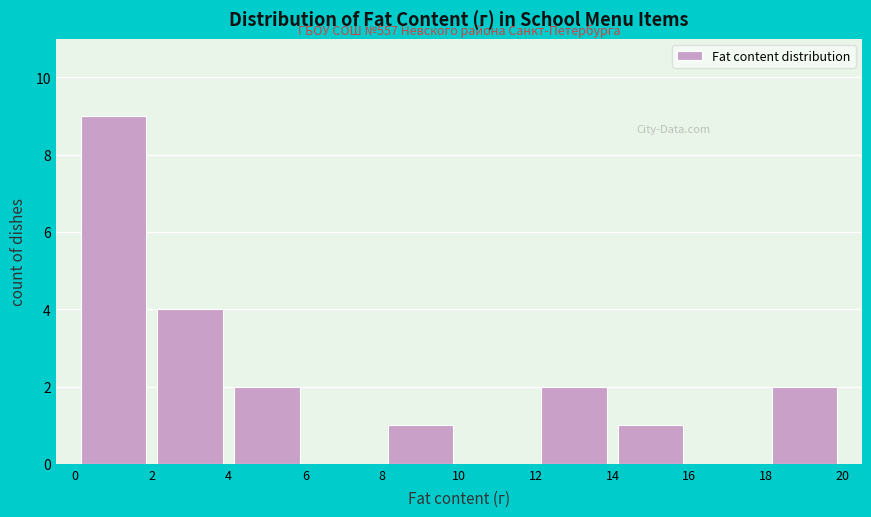

Over which range of the x-axis is the bar tallest?

0 to 2